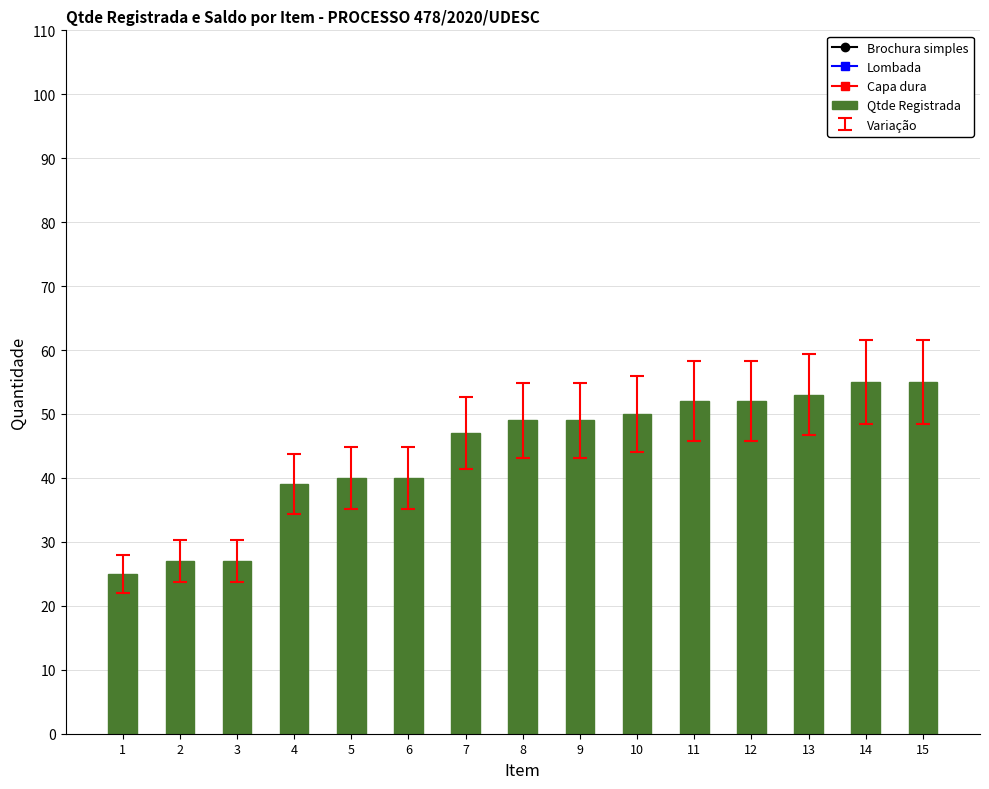

What is the difference between the maximum and minimum values?

30